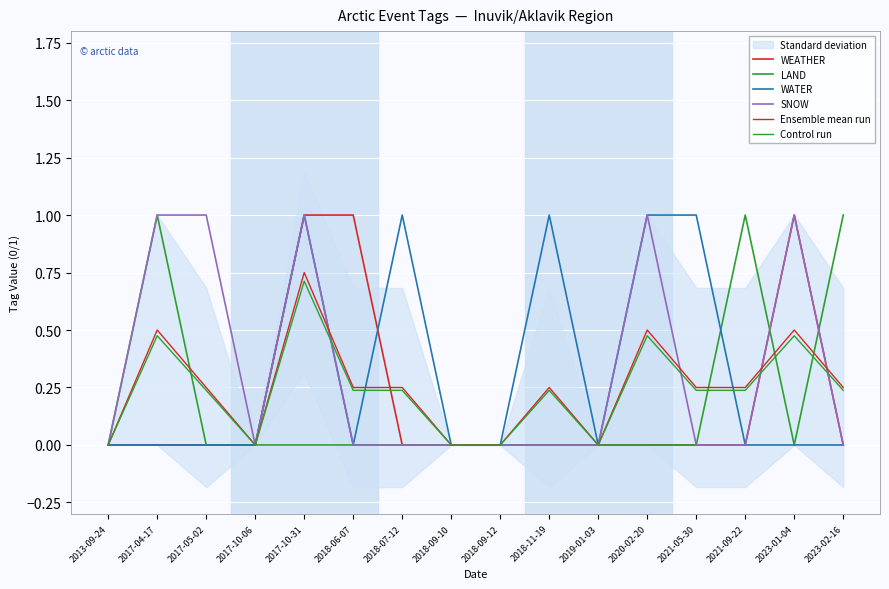

Read the Control run value at 2017-04-17.

0.5